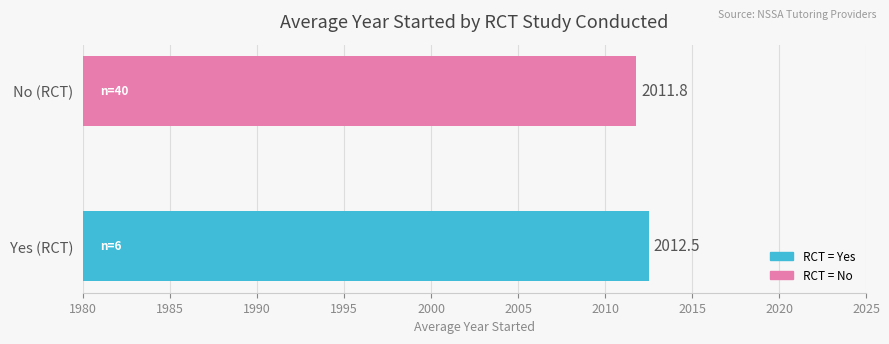

Which label corresponds to the largest value in the chart?

Yes (RCT)